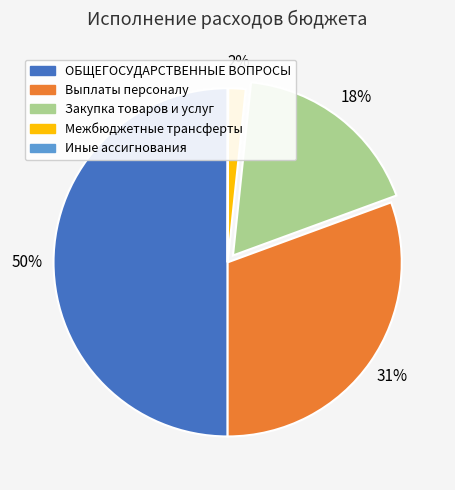

Is it true that Закупка товаров и услуг is 18% of the pie?

True